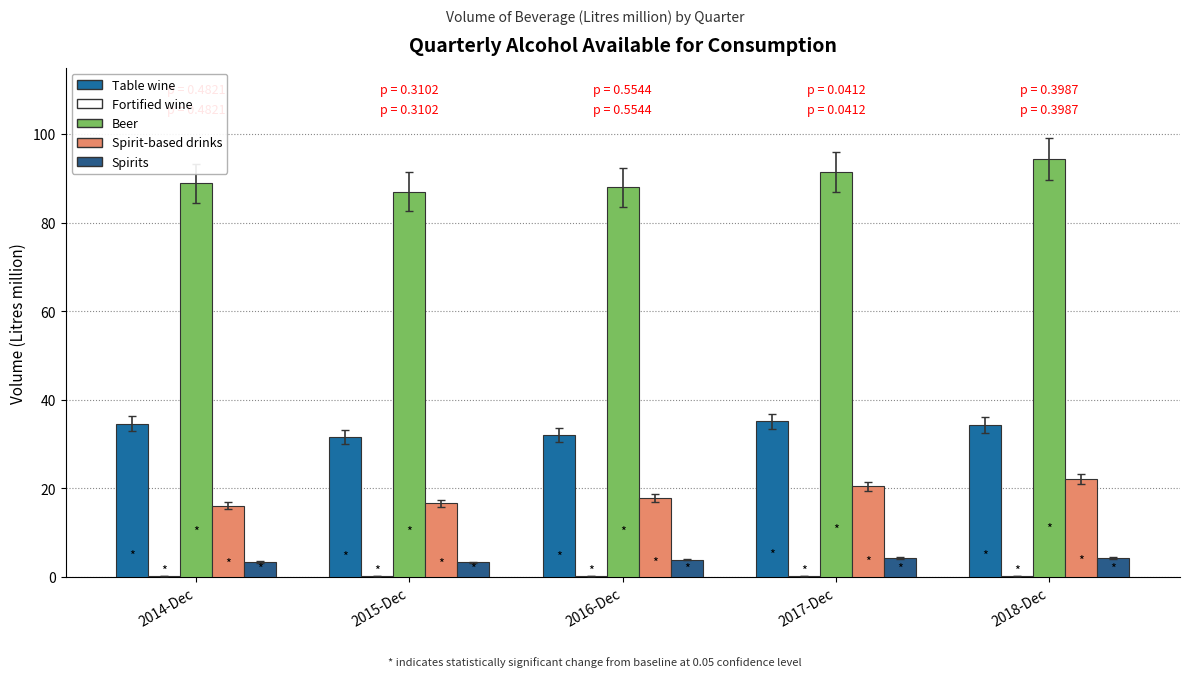

Which series has the largest total across all categories?

Beer